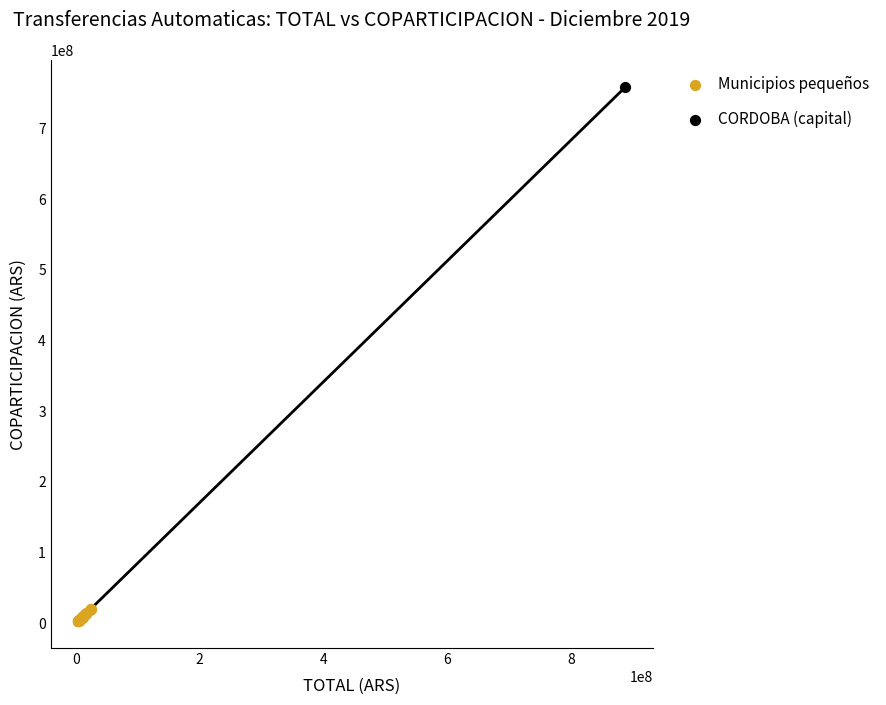

What are all the series names shown in the legend?

Municipios pequeños, CORDOBA (capital)